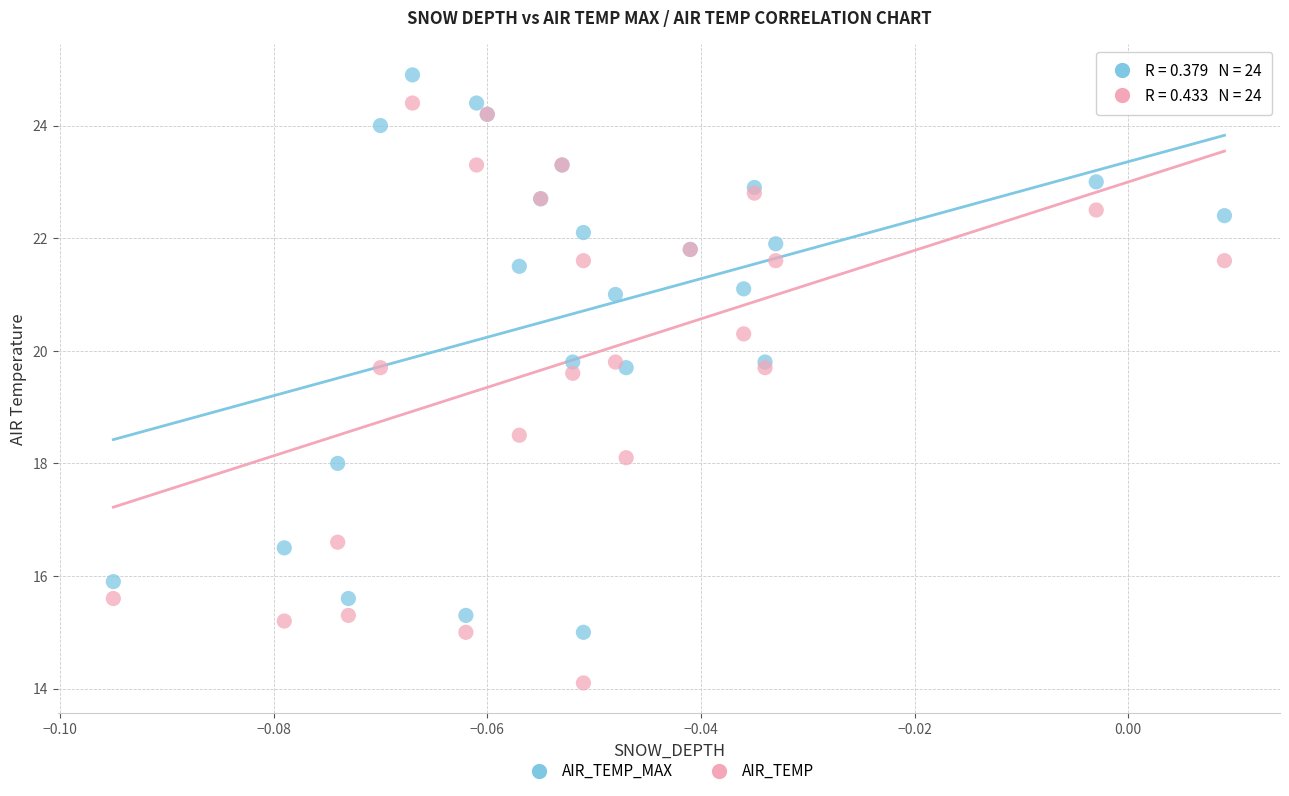

Which series has the widest spread of Y values?

AIR_TEMP